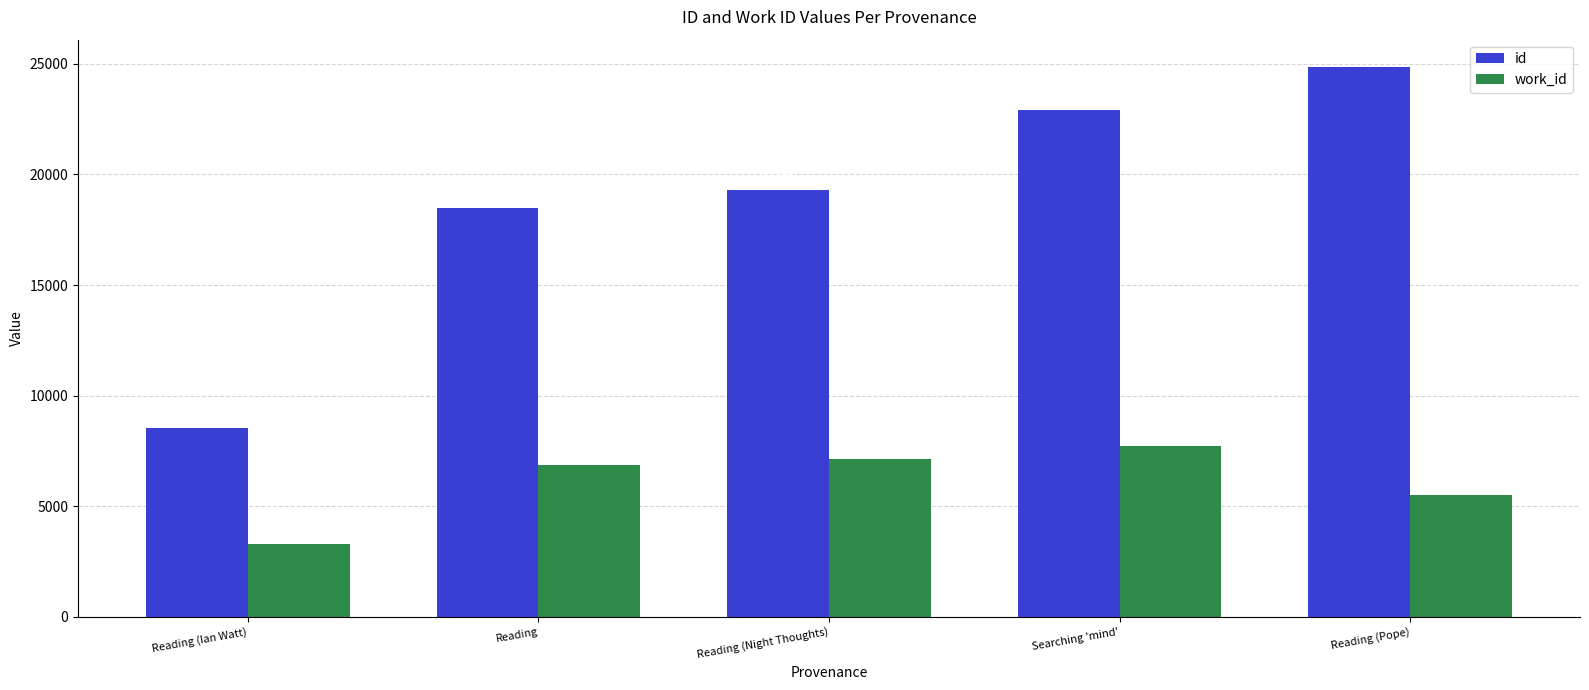

Which label corresponds to the largest value in the chart?

Reading (Pope)